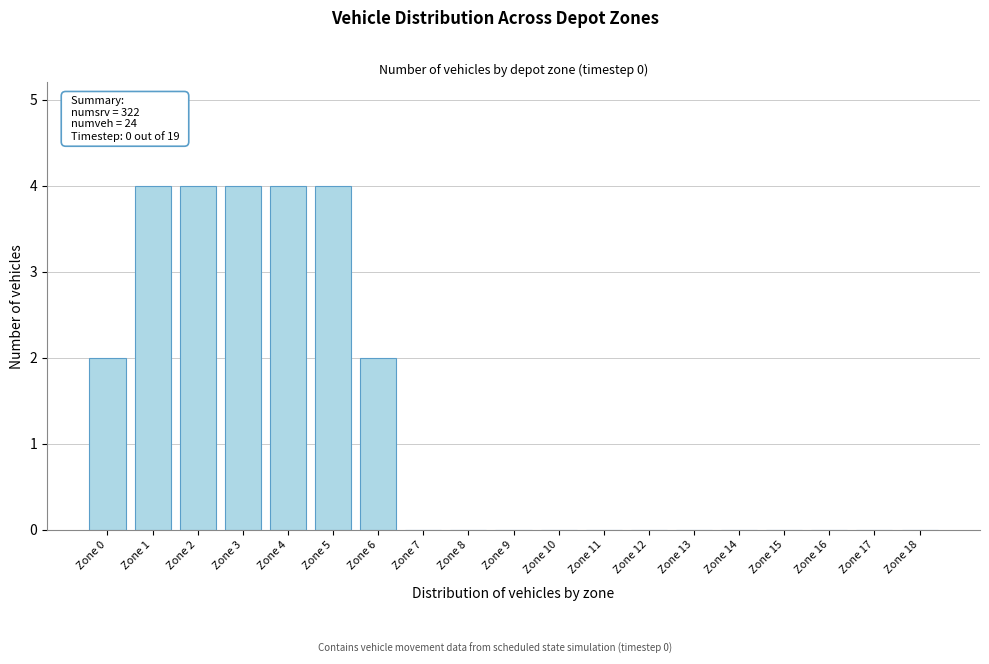

Reading left to right, extract all data points from this chart.

Zone 0=2	Zone 1=4	Zone 2=4	Zone 3=4	Zone 4=4	Zone 5=4	Zone 6=2	Zone 7=0	Zone 8=0	Zone 9=0	Zone 10=0	Zone 11=0	Zone 12=0	Zone 13=0	Zone 14=0	Zone 15=0	Zone 16=0	Zone 17=0	Zone 18=0